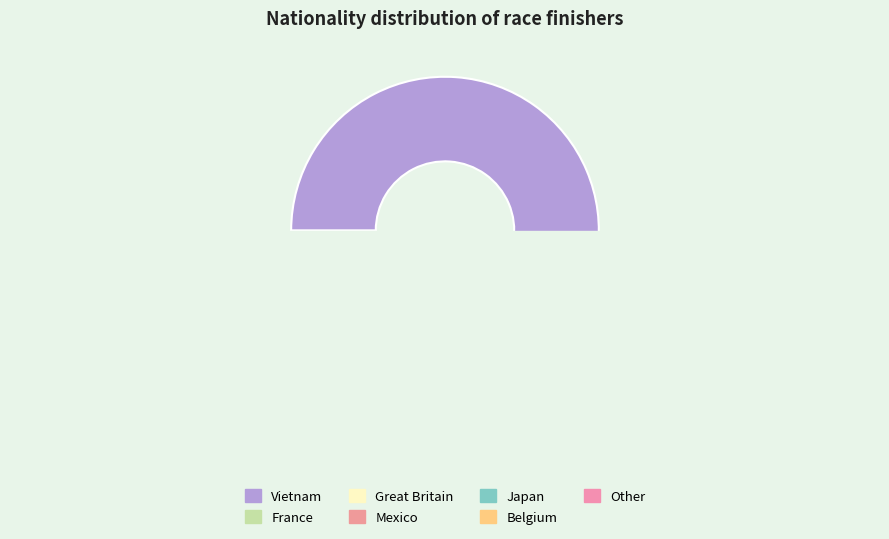

What is the total percentage of Mexico and France?

16.3%